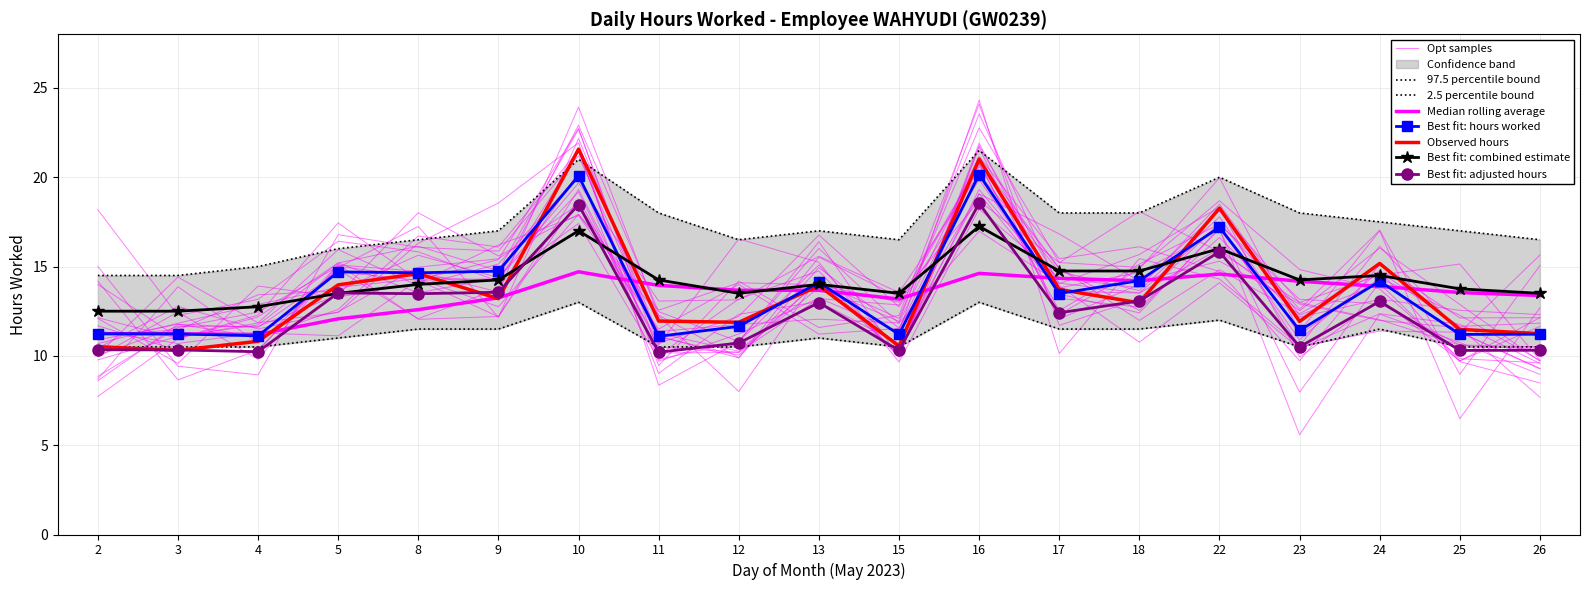

List the labels in order of value, largest first.

16, 10, 22, 9, 5, 8, 18, 24, 13, 17, 12, 23, 2, 3, 26, 15, 25, 4, 11